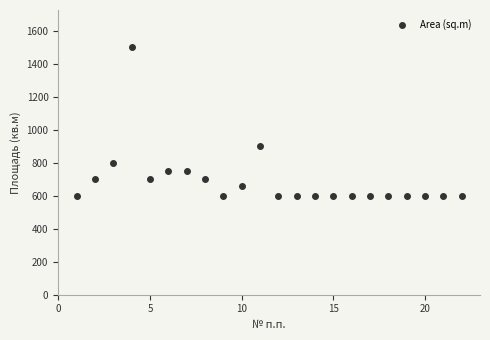

What Y value in the scatter plot is closest to 1050?

900